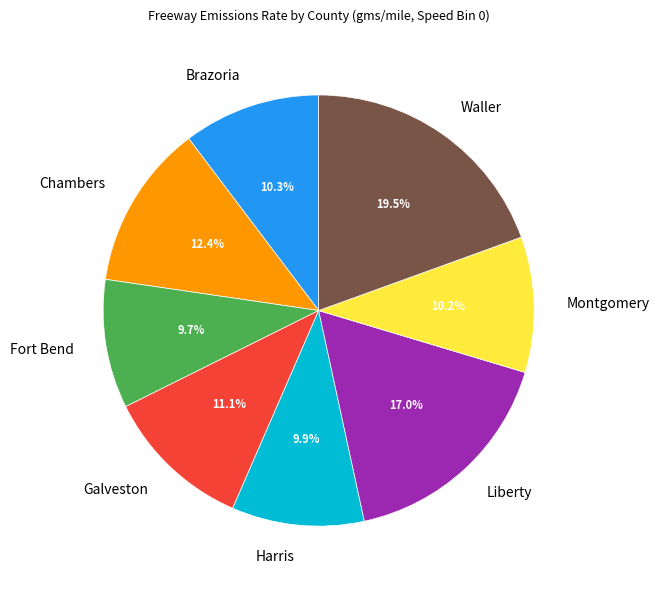

Which slice is the largest?

Waller